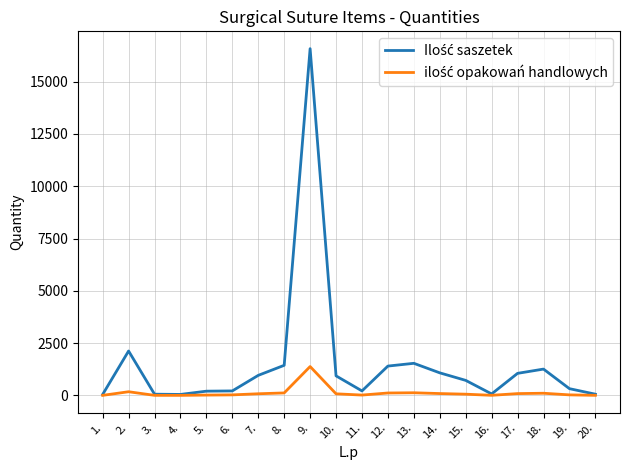

At how many categories does at least one series exceed 15904?

1